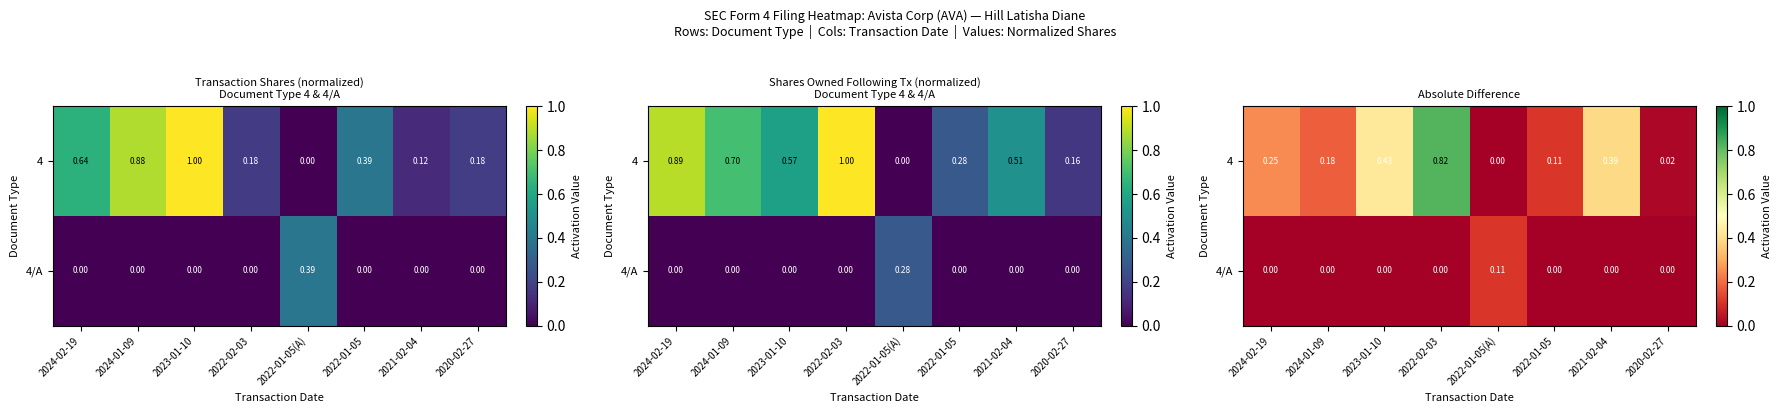

The value of 4/A at 2021-02-04 is 0.1. True or false?

False